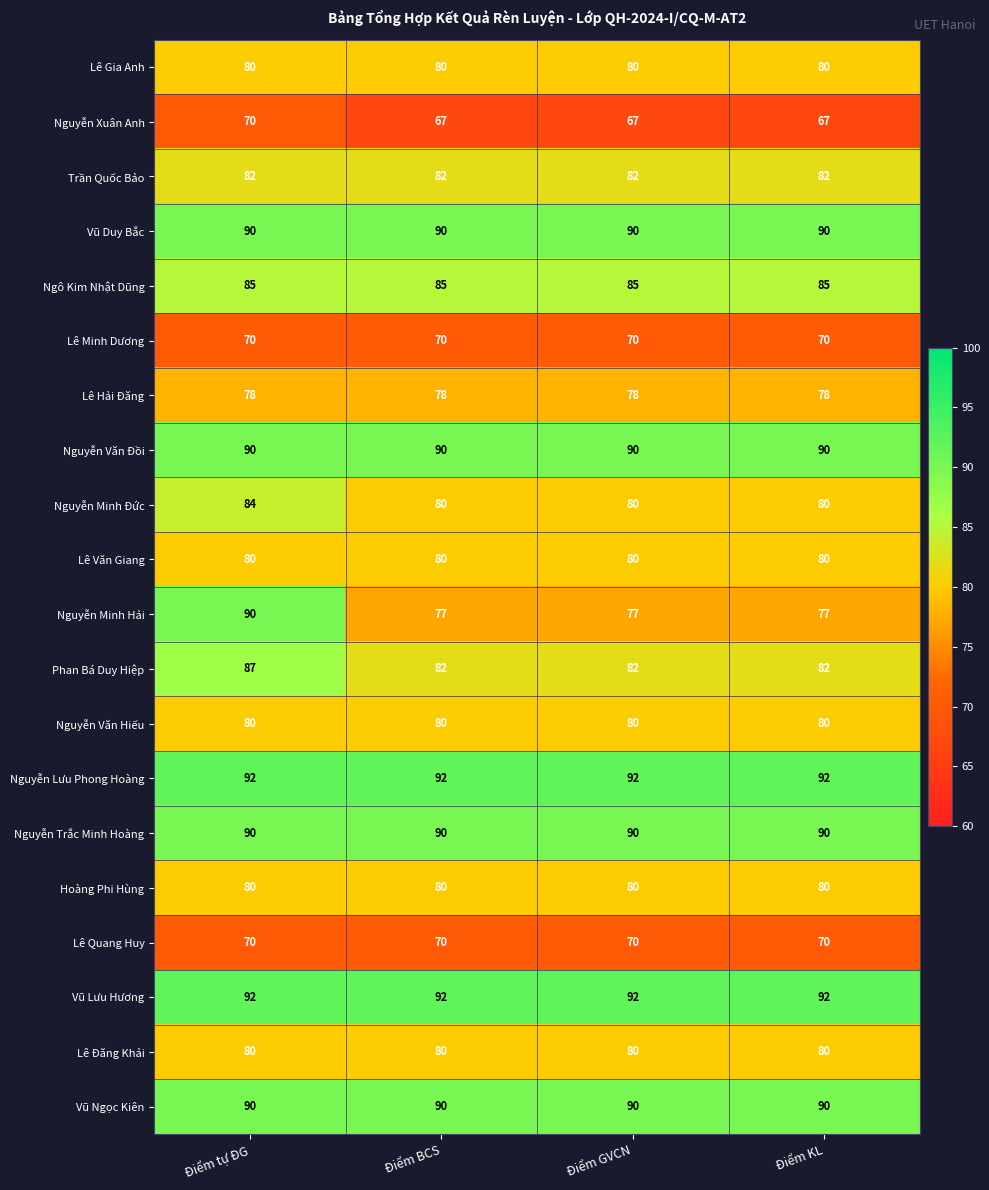

What is the sum of all Phan Bá Duy Hiệp values?

333